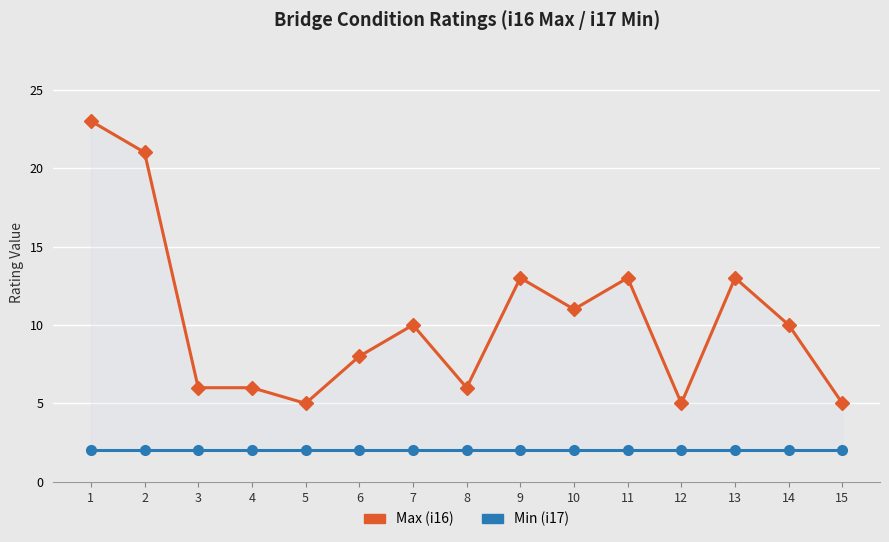

What is the value of the Min (i17) point at the 8th from the left?

2